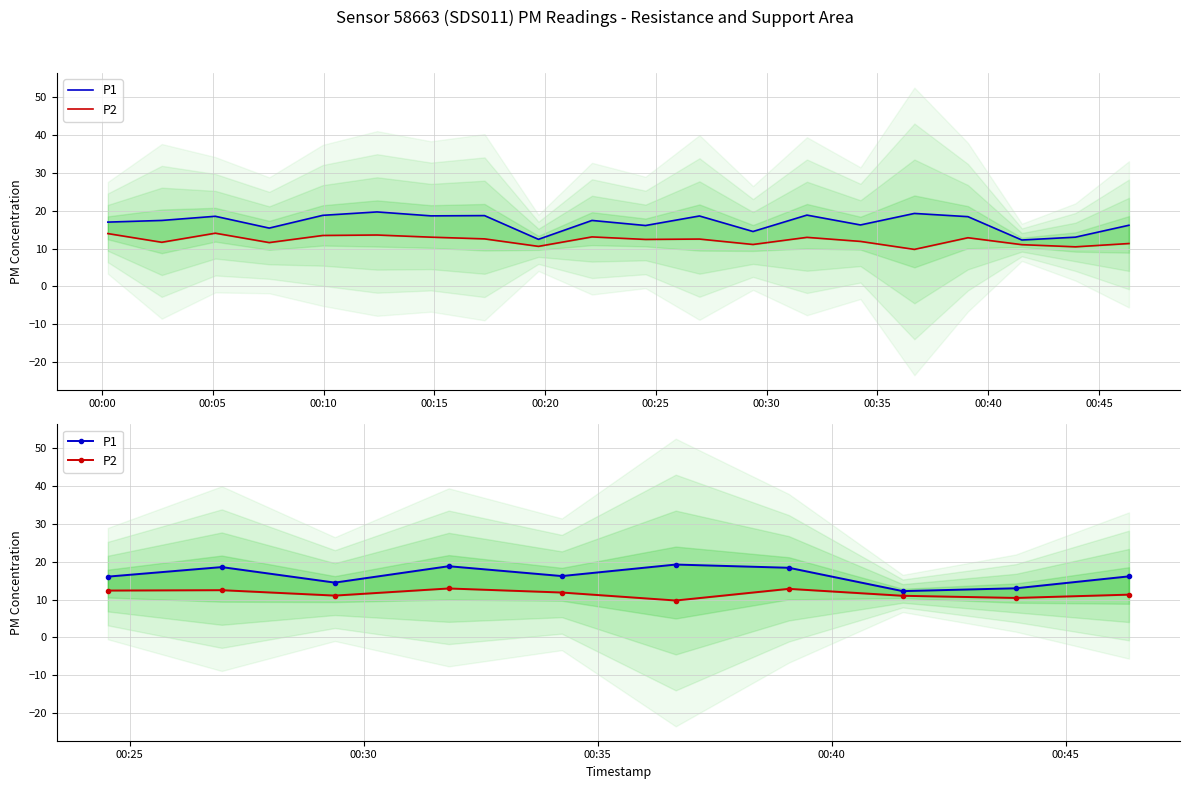

What is the sum of all P1 values?

163.3